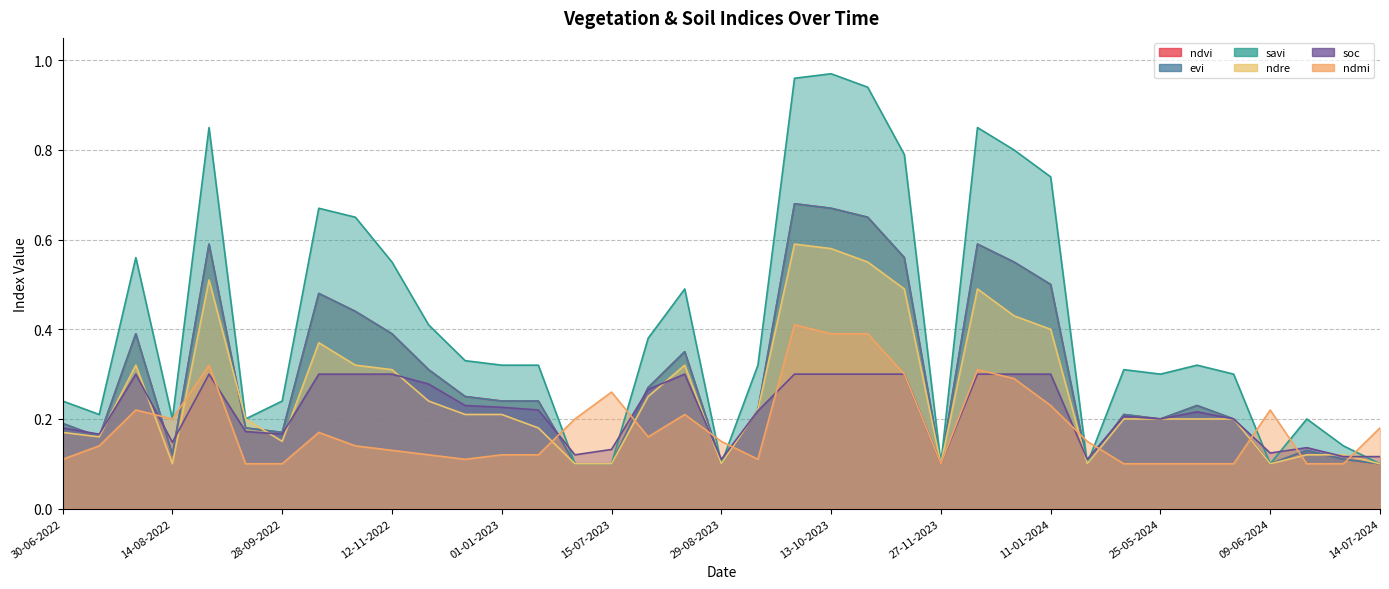

At how many categories does at least one series exceed 0?

37